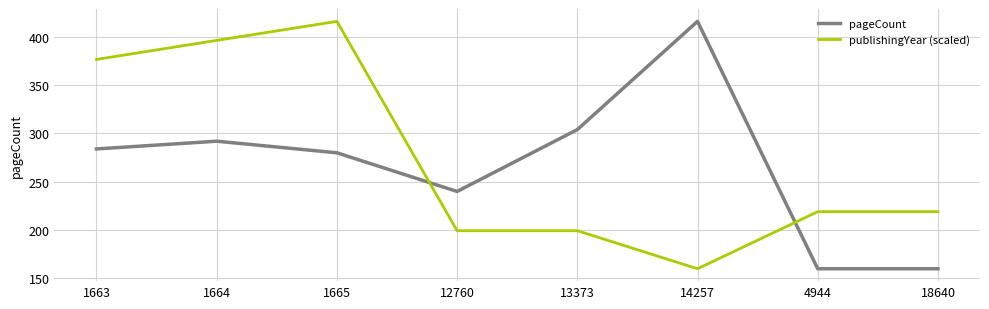

True or false: pageCount has a value of 111.9 at 4944.

False